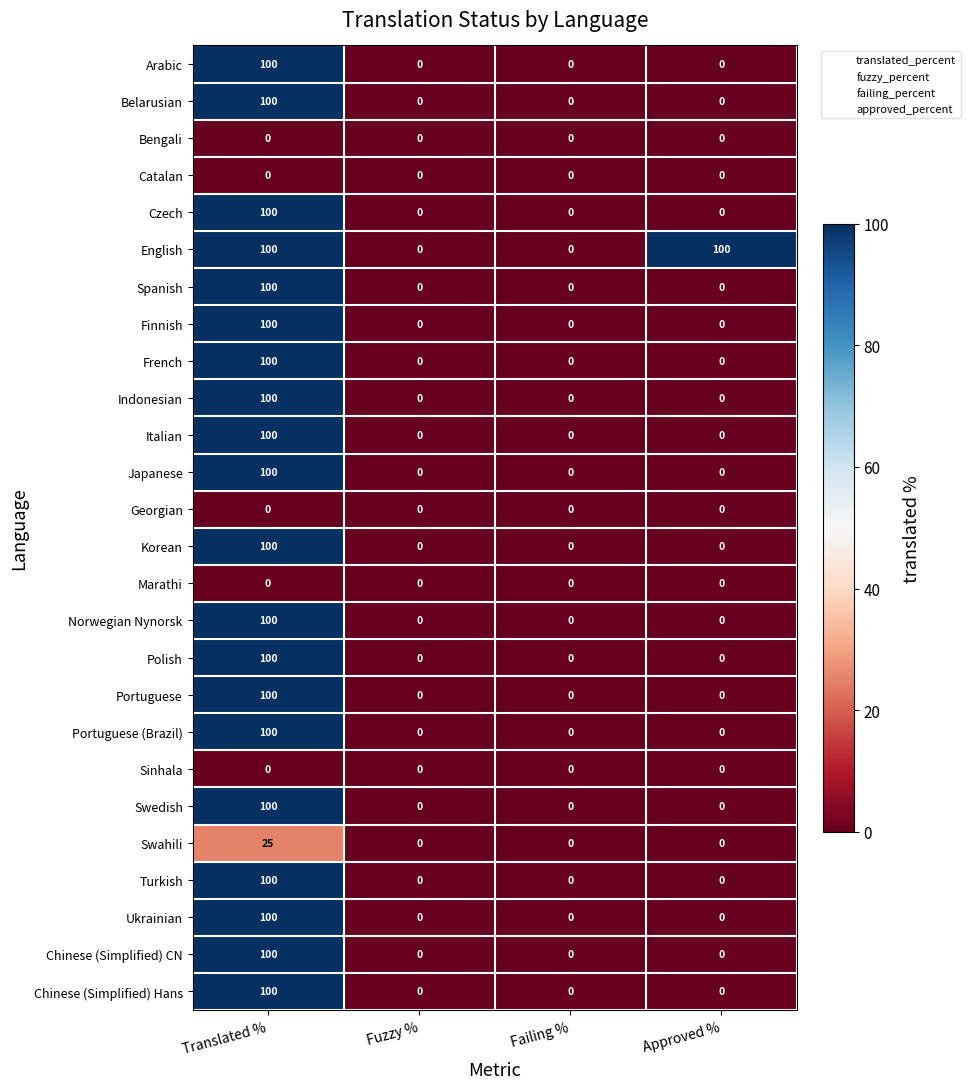

How many Finnish values are between 0 and 100?

4